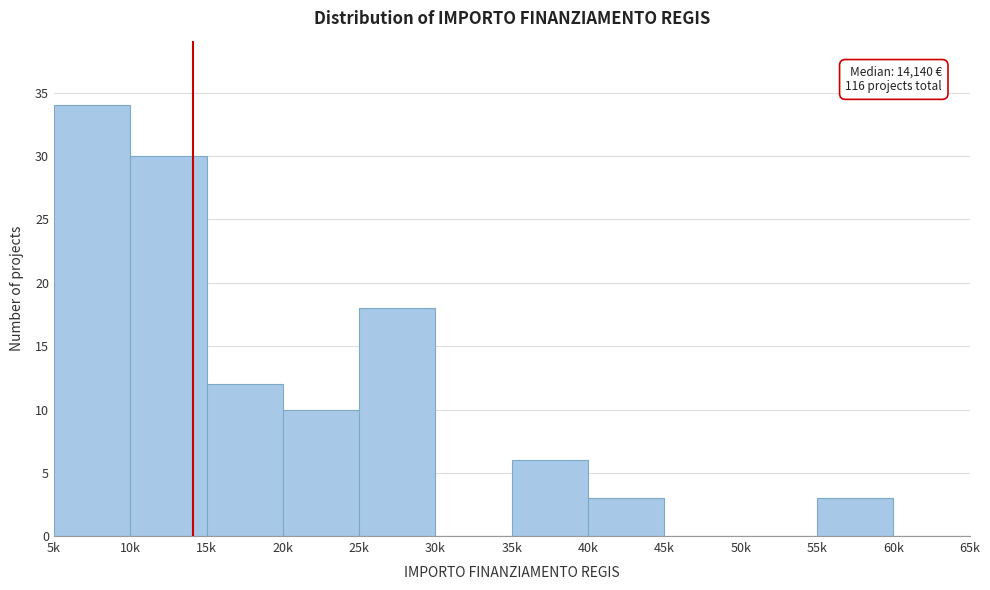

Reading right to left, list all the values displayed in this chart.

60k=0	55k=3	50k=0	45k=0	40k=3	35k=6	30k=0	25k=18	20k=10	15k=12	10k=30	5k=34